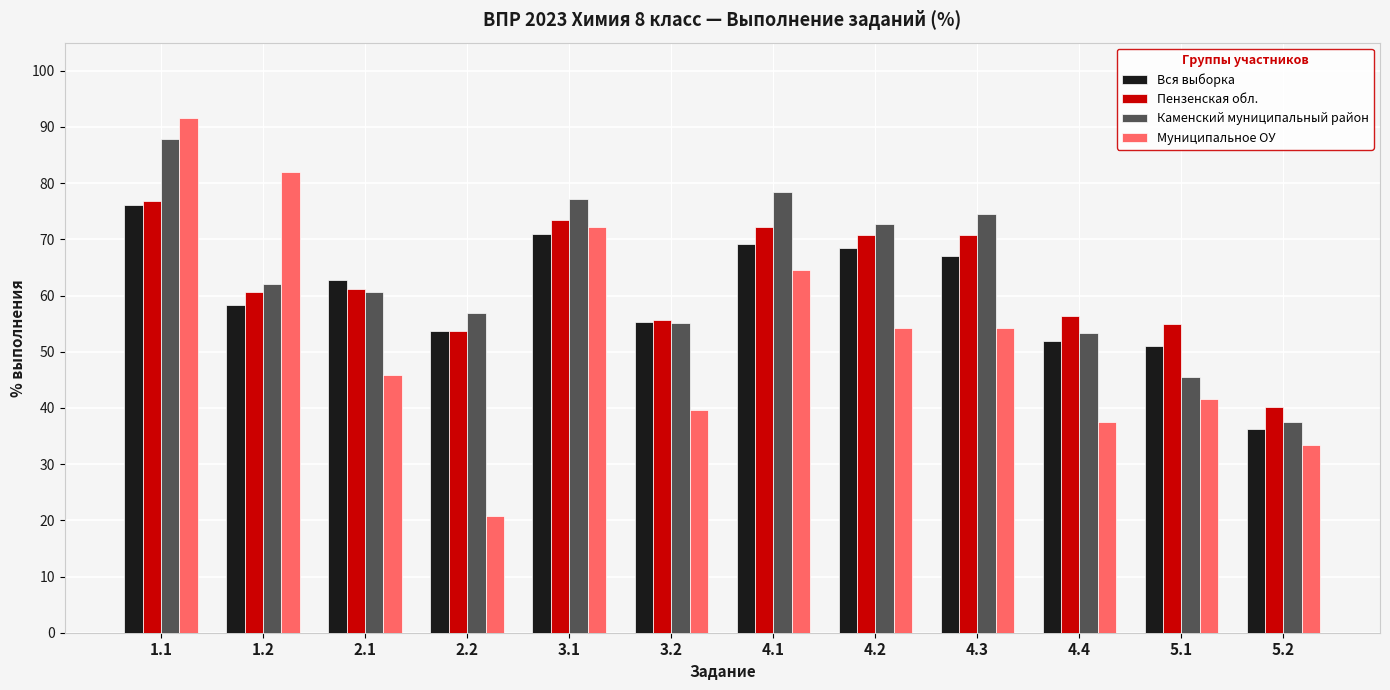

What is the average value of the Муниципальное ОУ series?

53.1